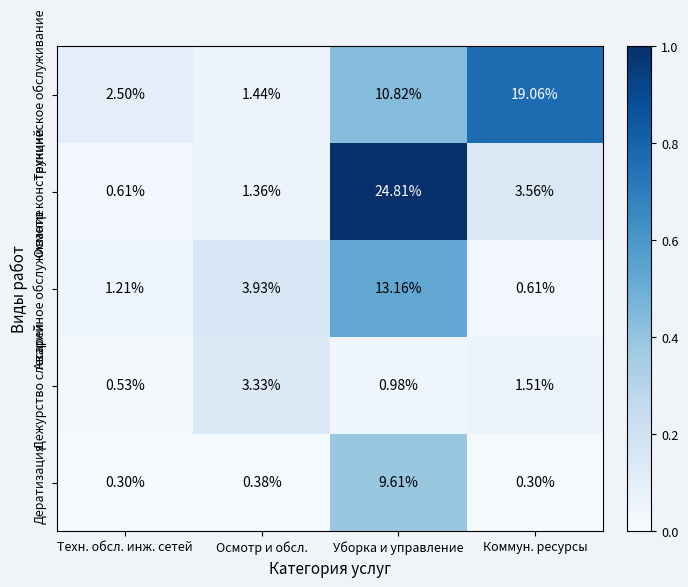

At which category is the sum across all series the highest?

Уборка и управление